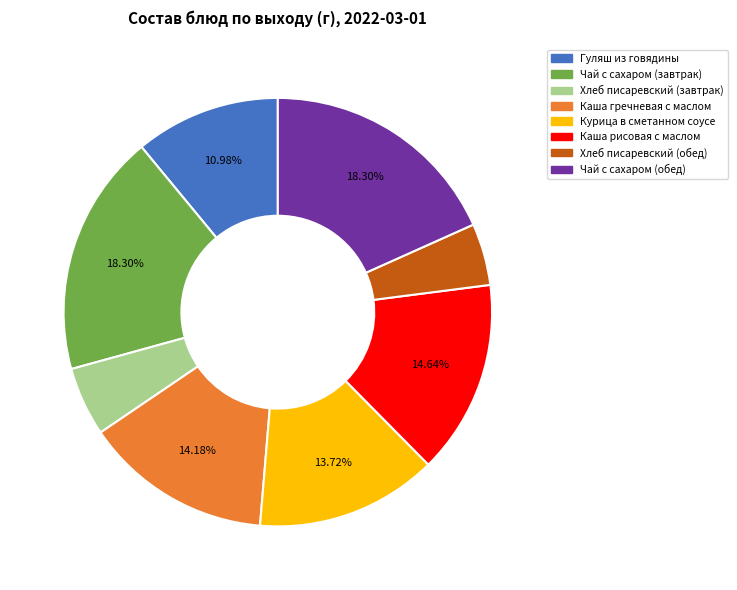

Is there any slice that represents more than half of the pie?

No